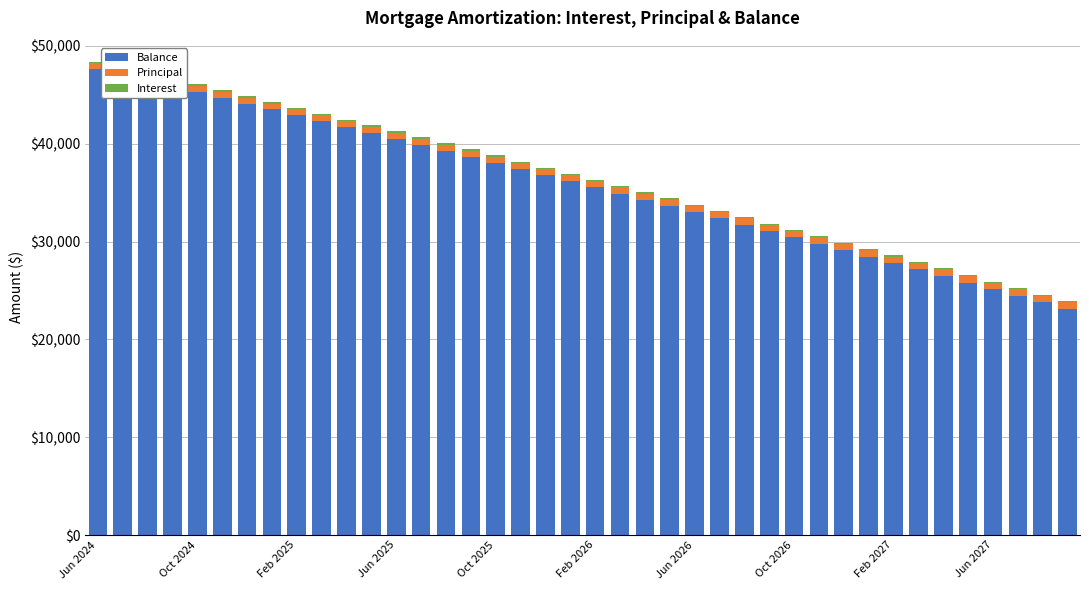

Are the bars grouped side by side (vs. stacked)?

No